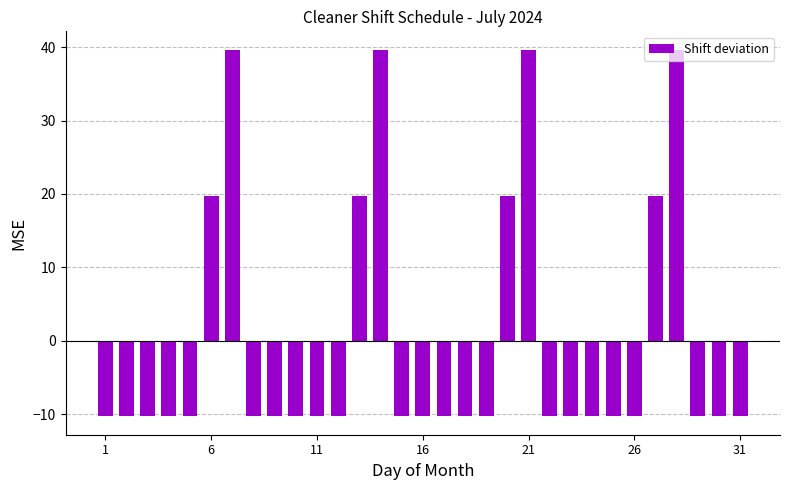

How many data points does each series have?

31